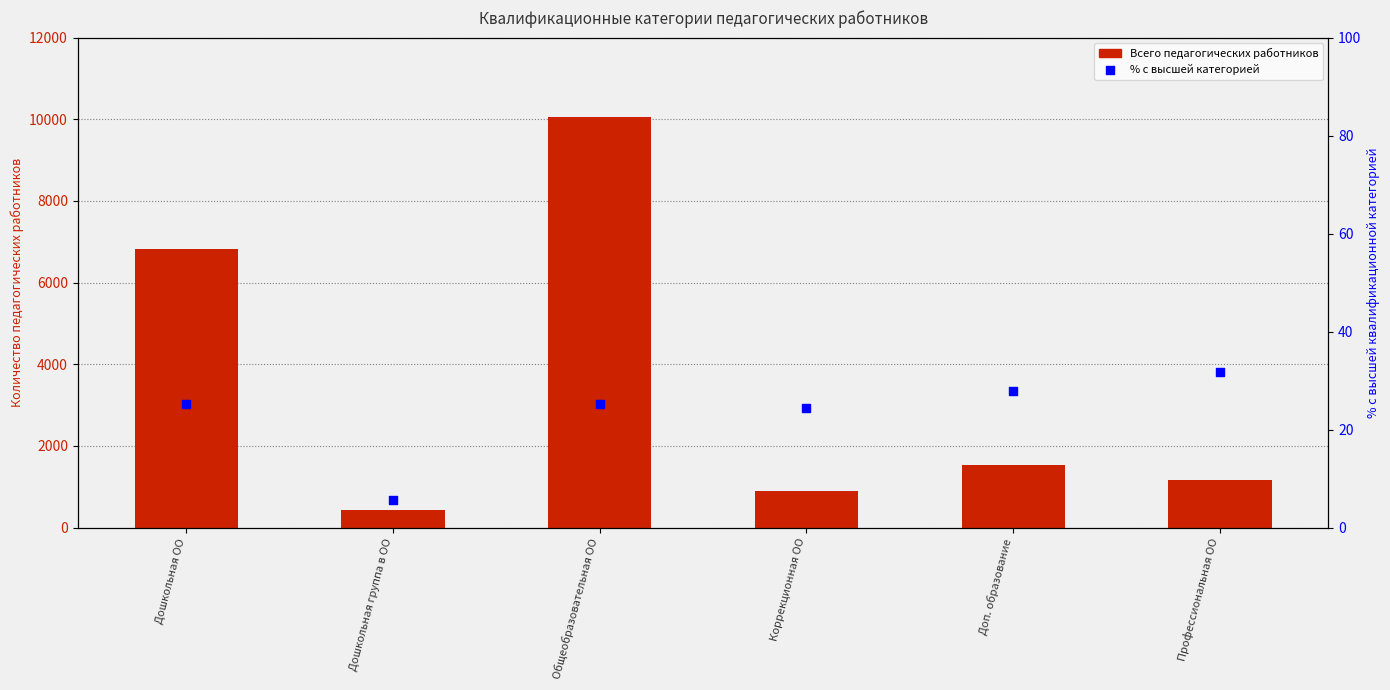

Which series has the widest spread of Y values?

Всего педагогических работников